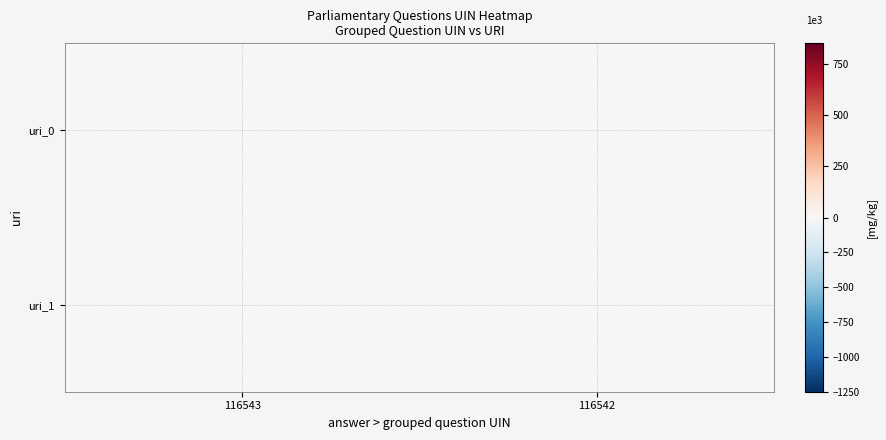

At 116543, list the series in order from smallest to largest.

uri_1, uri_0